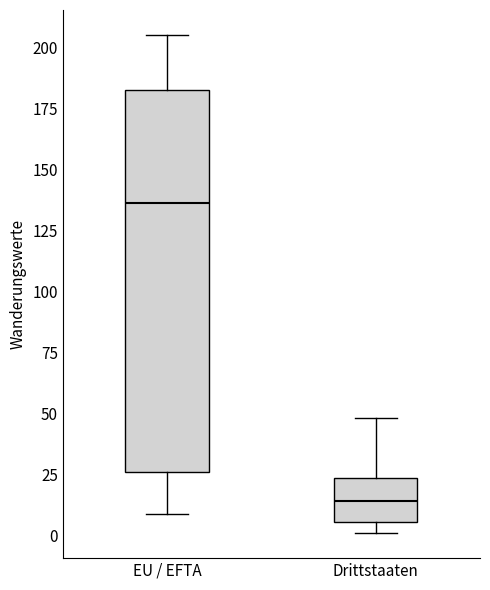

Where is the lower edge of the box for EU / EFTA on the y-axis? The values are not printed on the chart, so give them approximately, as read against the axis.

25